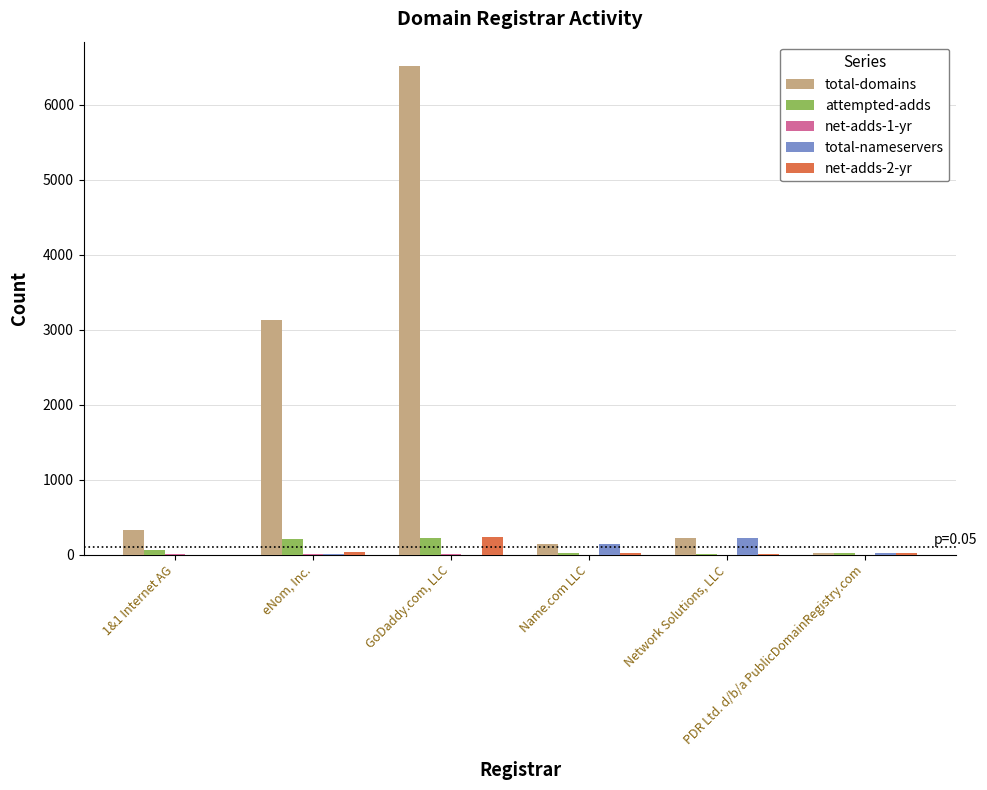

What is the sum of all attempted-adds values?

543